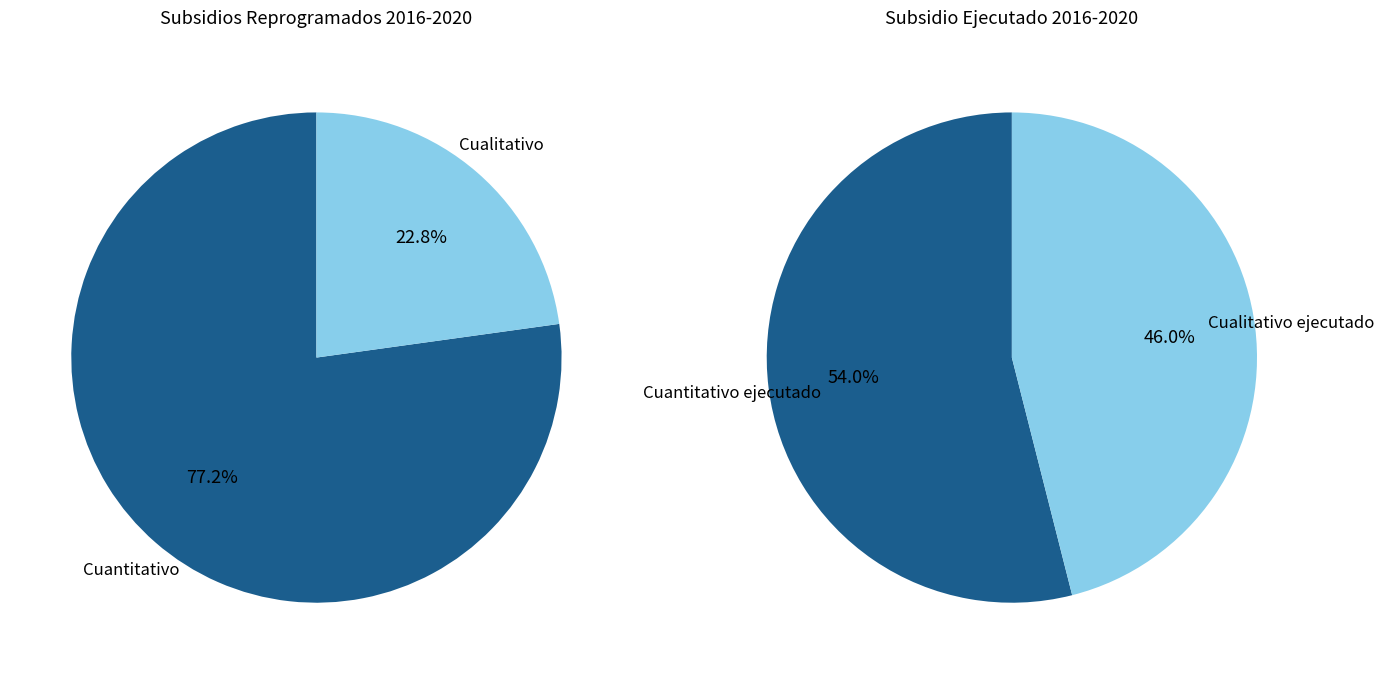

How many slices are in this pie chart?

2